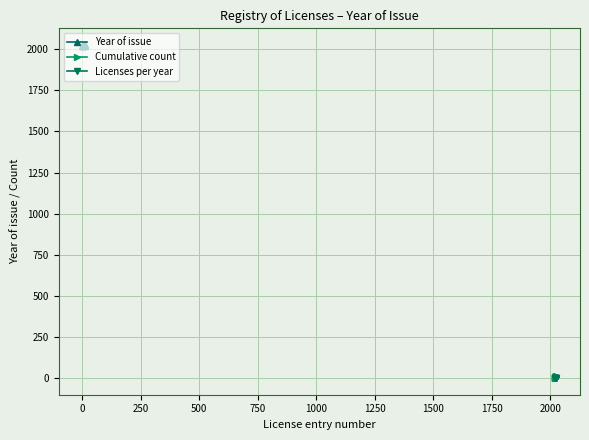

What value does the data have at 6?

2023